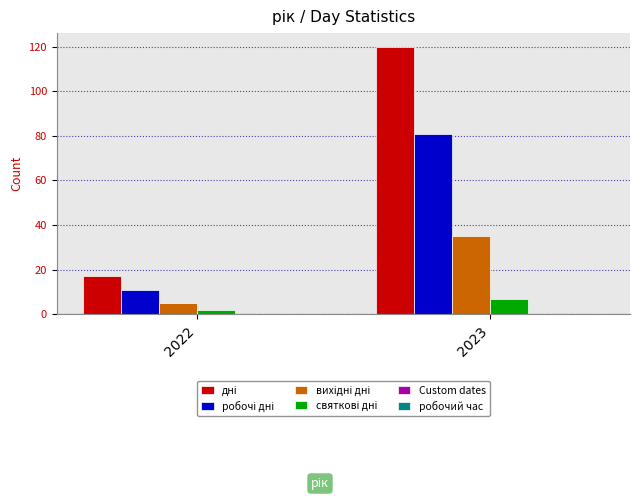

What is the difference between the highest and lowest values at 2023?

113